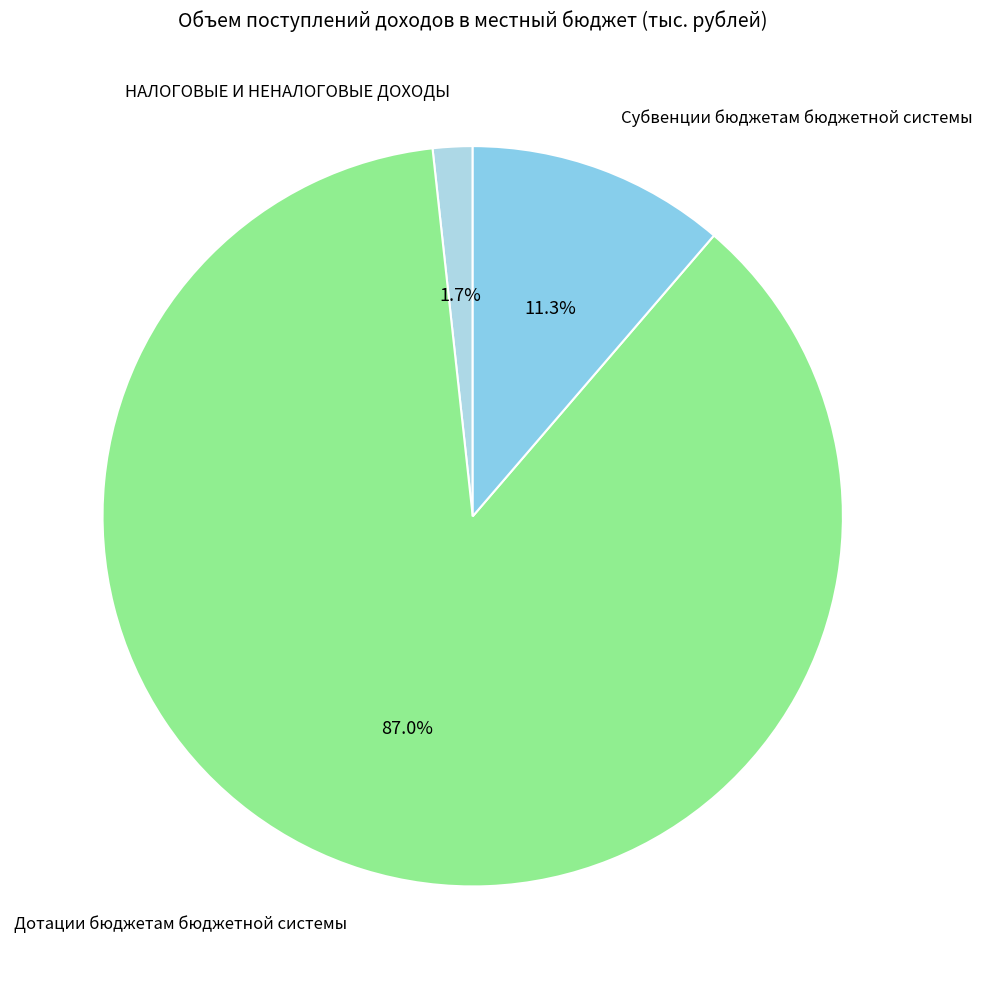

Which slice is the smallest?

НАЛОГОВЫЕ И НЕНАЛОГОВЫЕ ДОХОДЫ